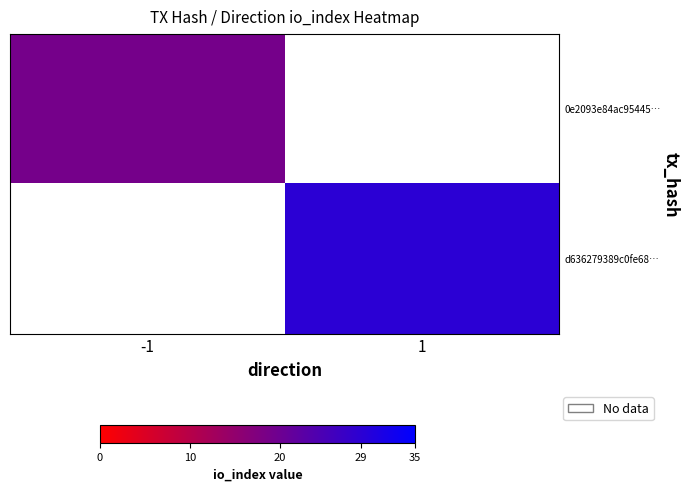

List the series in order of their overall mean, lowest first.

0e2093e84ac95445…, d636279389c0fe68…